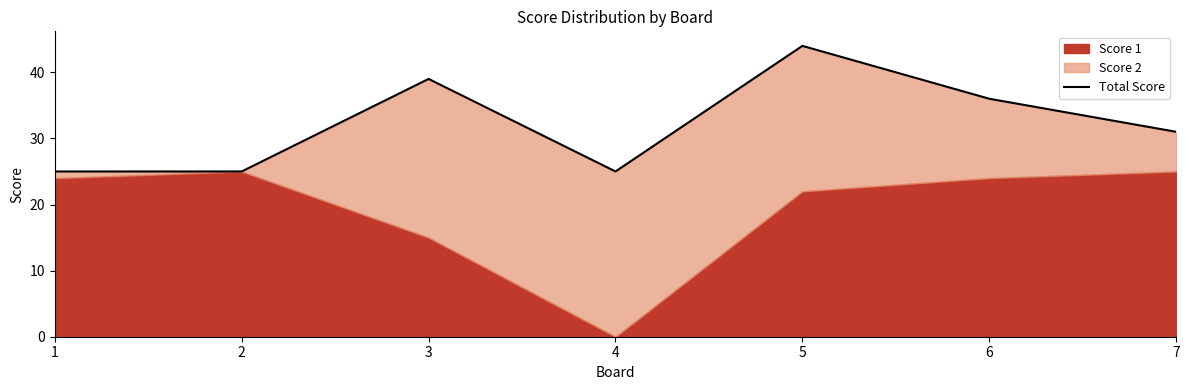

What is the sum of all values?

225